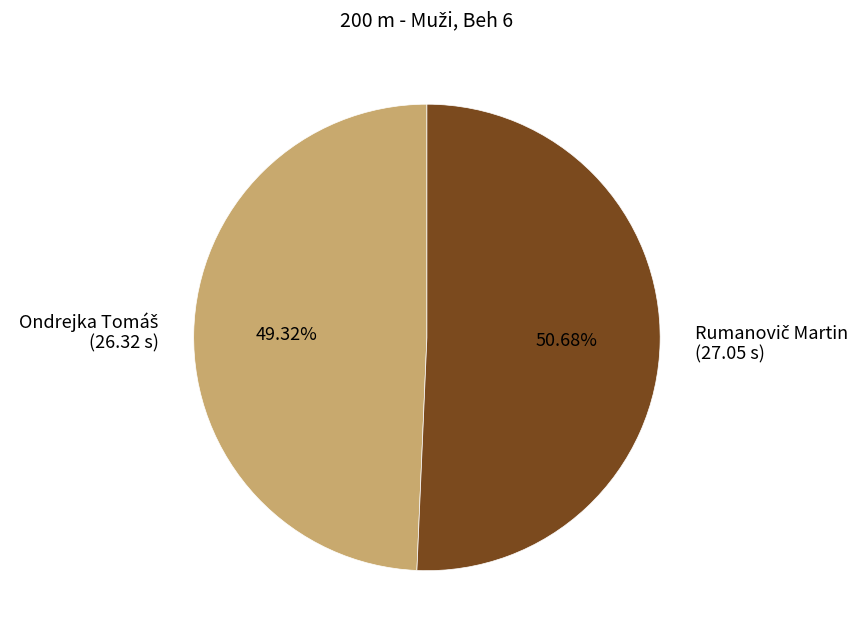

Is there any slice that represents more than half of the pie?

Yes